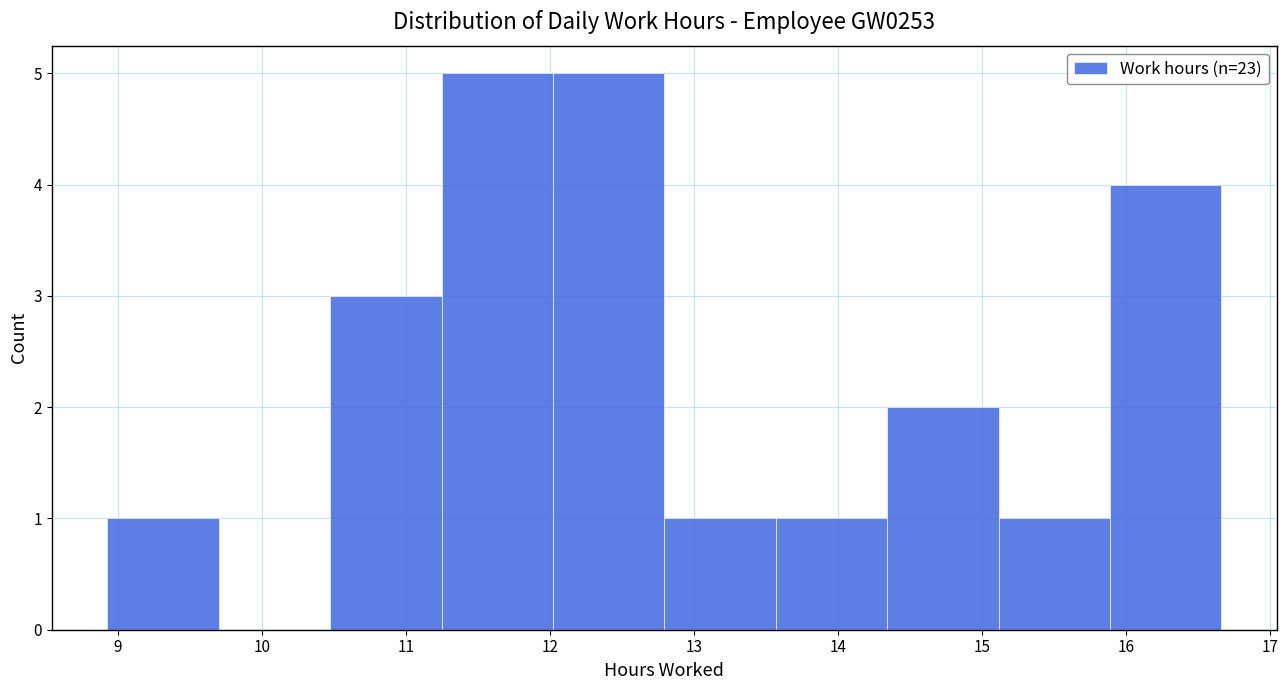

Reading left to right, transcribe this chart: for each bar, give the range it covers on the x-axis and its height. Neither the bar edges nor the heights are printed on the chart, so give them approximately, as read against the axes.

8.9 to 9.7: 1
9.7 to 10.5: 0
10.5 to 11.2: 3
11.2 to 12.0: 5
12.0 to 12.8: 5
12.8 to 13.6: 1
13.6 to 14.3: 1
14.3 to 15.1: 2
15.1 to 15.9: 1
15.9 to 16.7: 4